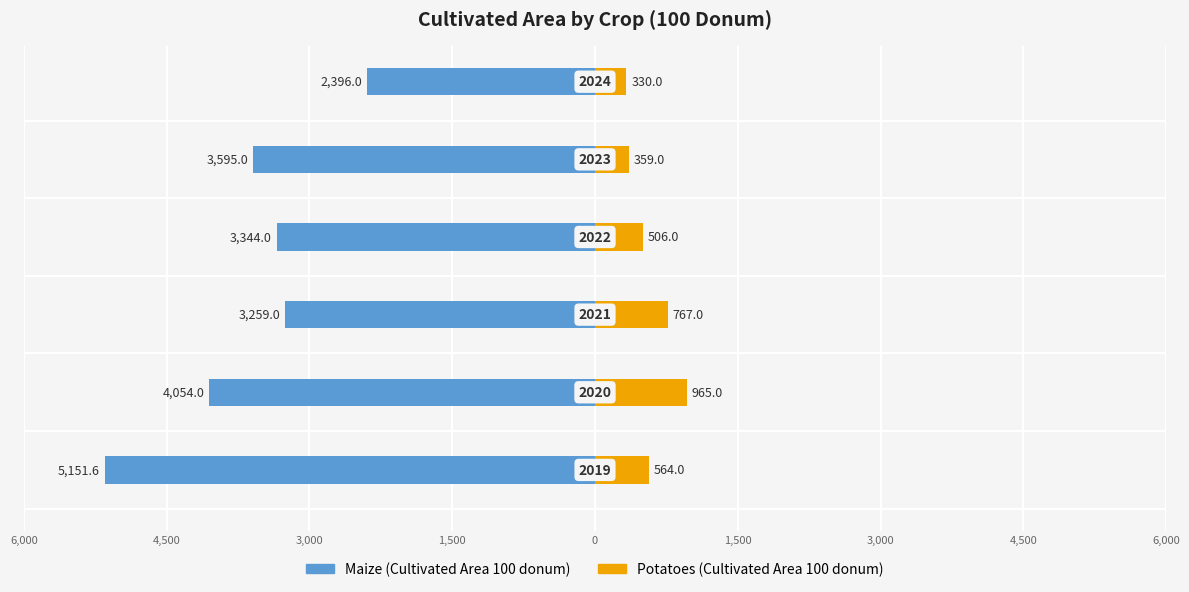

Count the number of data series in this chart.

2